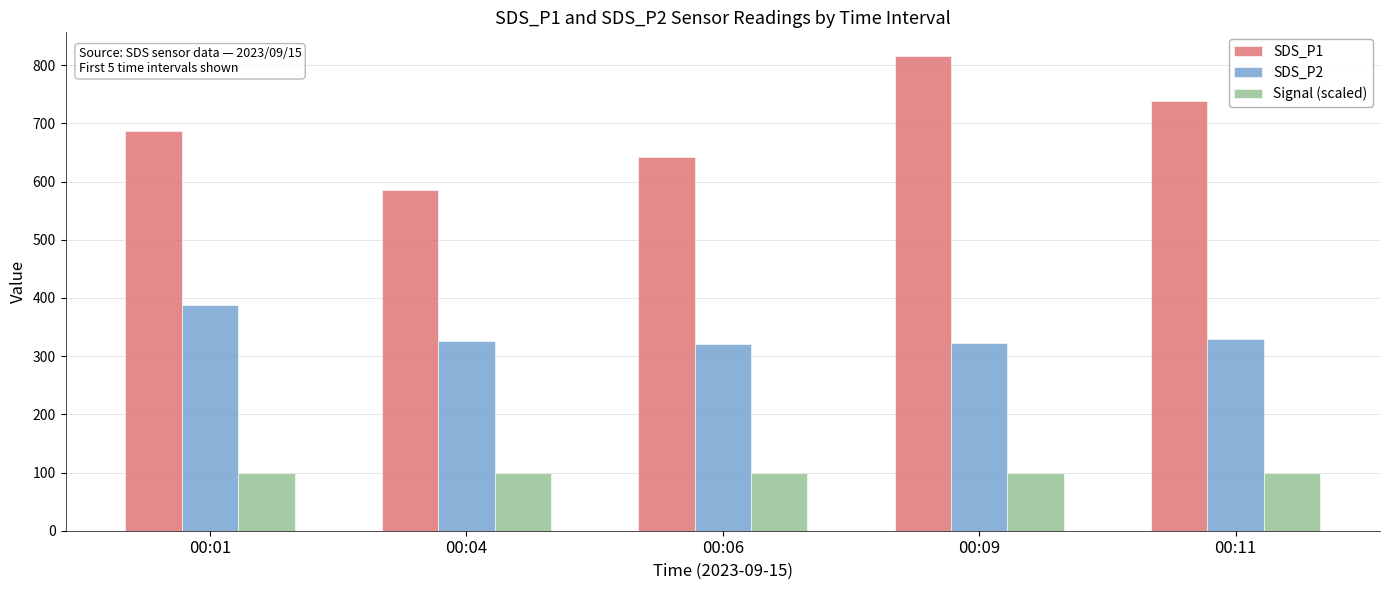

Rank the series by their average value, from lowest to highest.

Signal (scaled), SDS_P2, SDS_P1